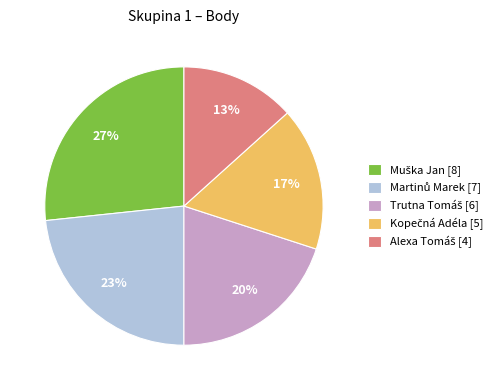

Does any single category account for the majority?

No